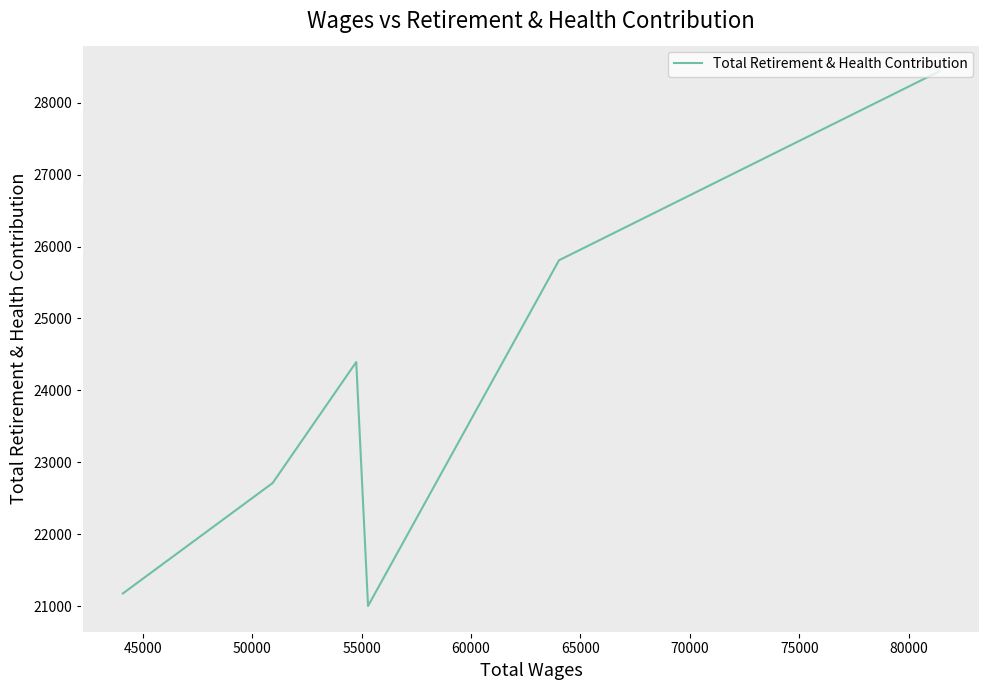

How many points are lower than both their immediate neighbors (excluding endpoints)?

1